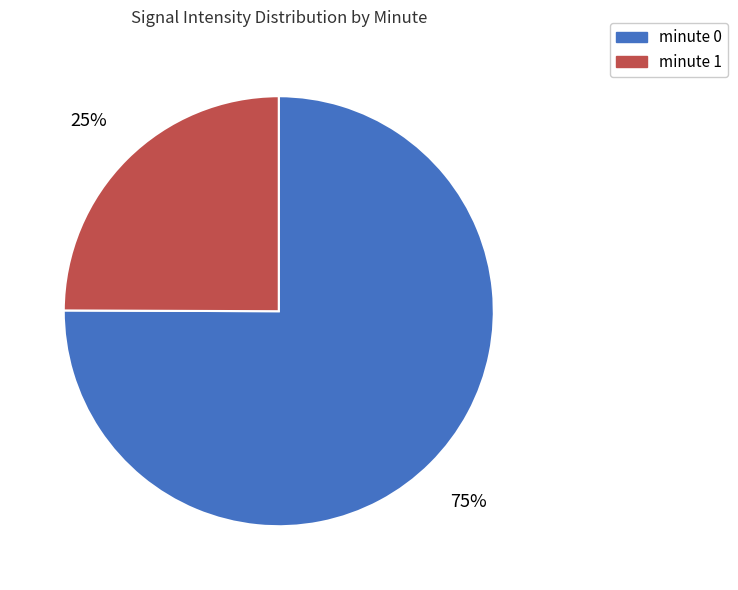

What is the majority slice?

minute 0